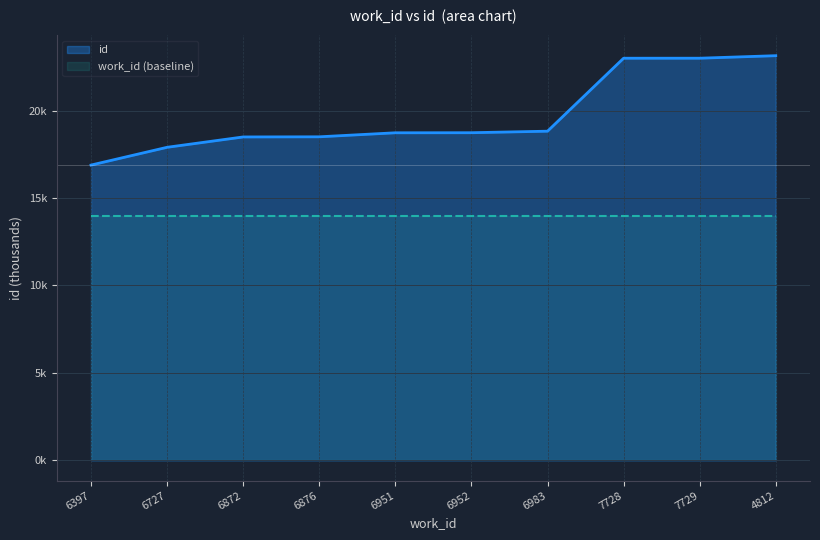

True or false: the data shows 18.5 at 6872.

True